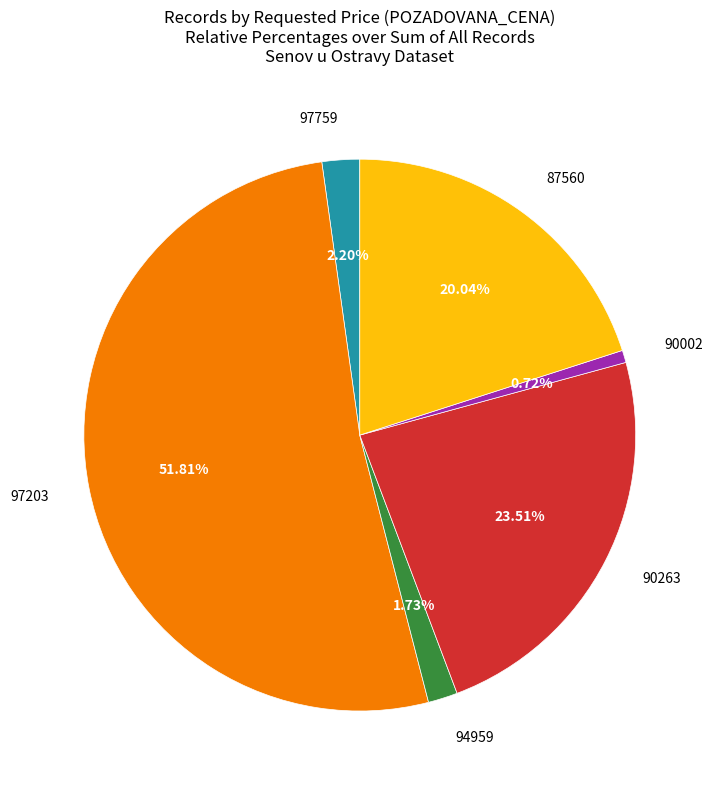

Which slice is the smallest?

90002